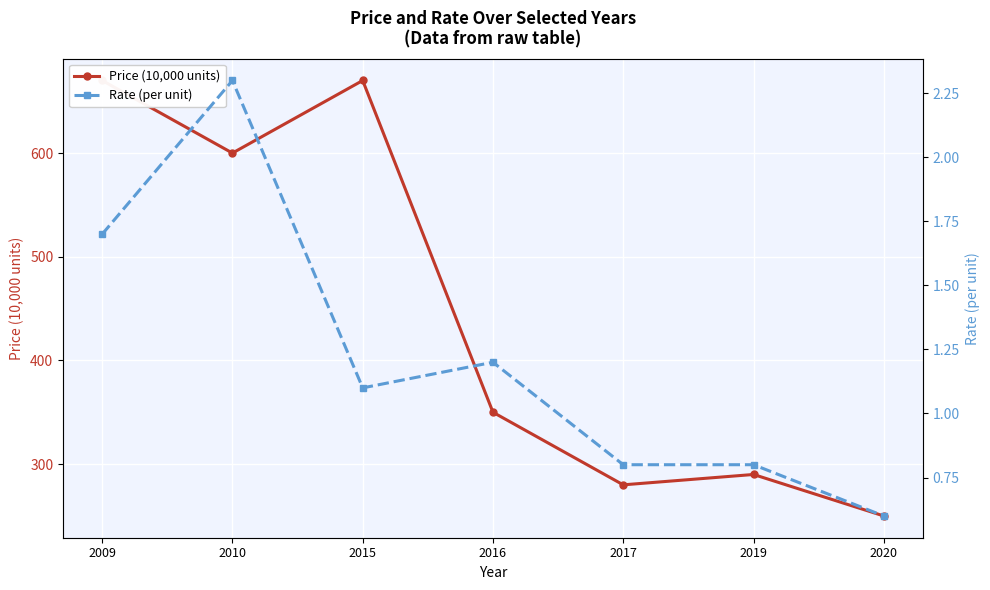

What is the difference between the highest and lowest values at 2009?

668.3